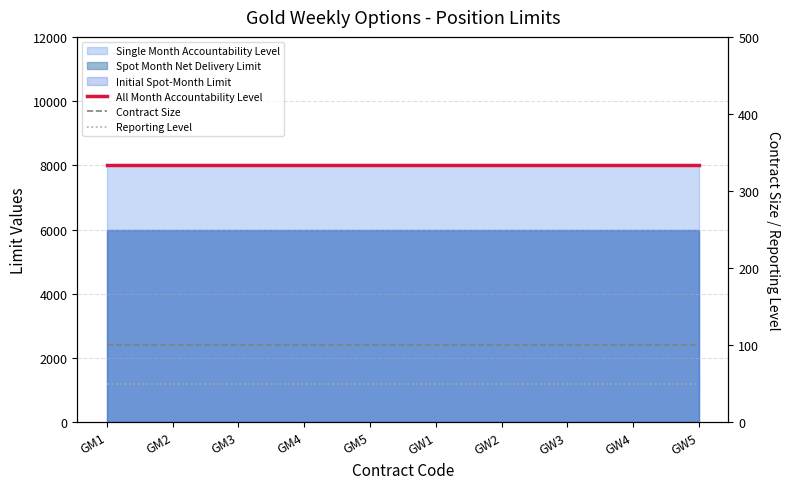

At how many categories does at least one series exceed 5534?

10